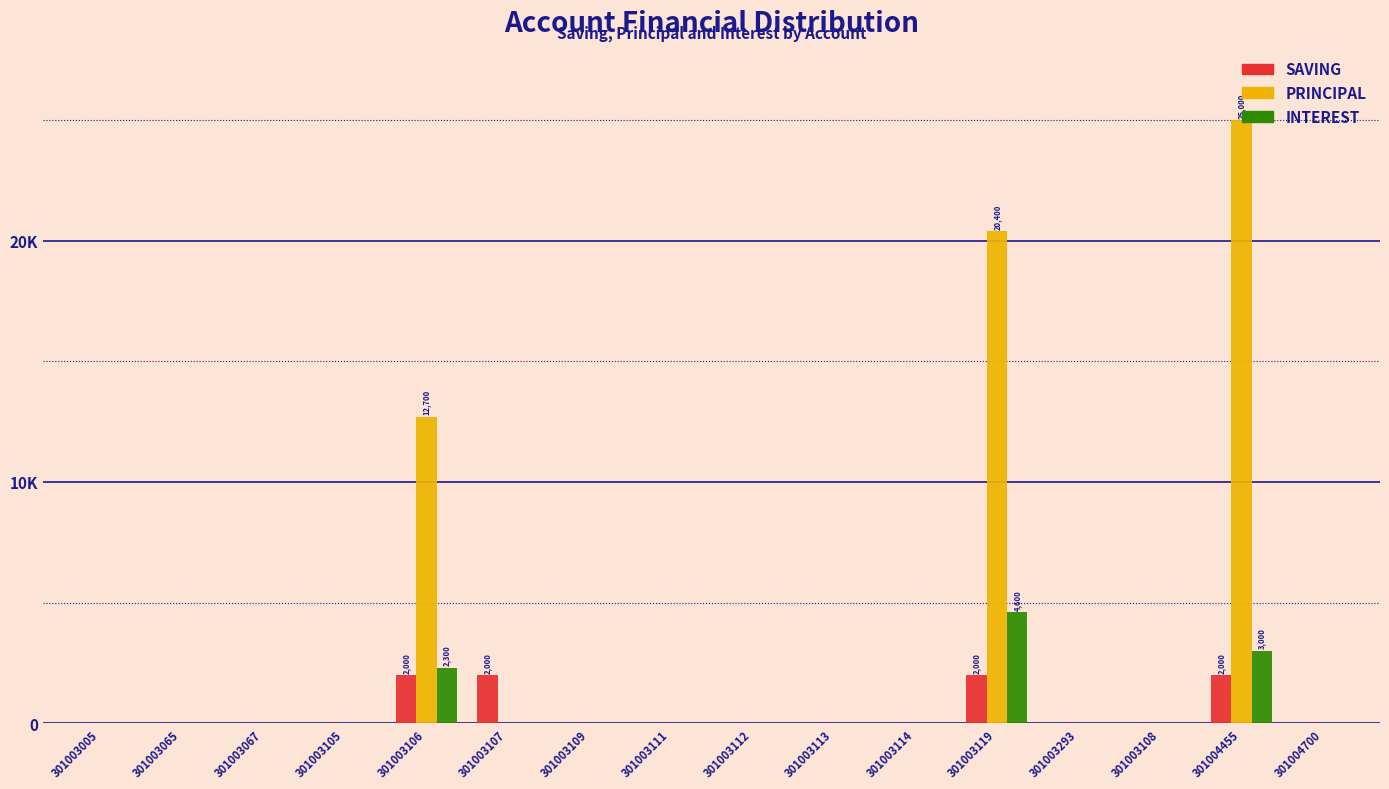

What are all the series names shown in the legend?

SAVING, PRINCIPAL, INTEREST